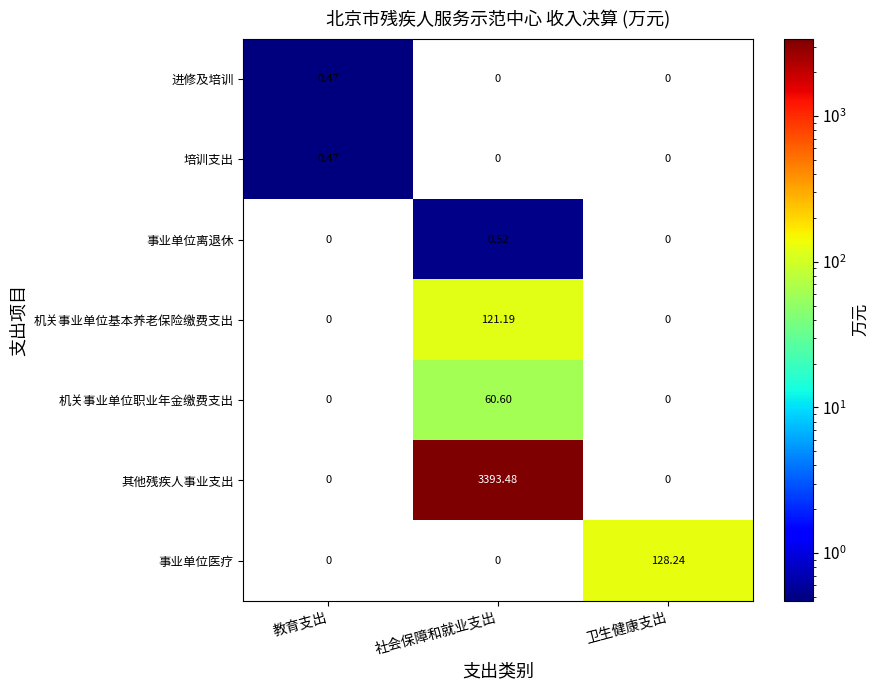

How many values in 事业单位离退休 are above zero?

1